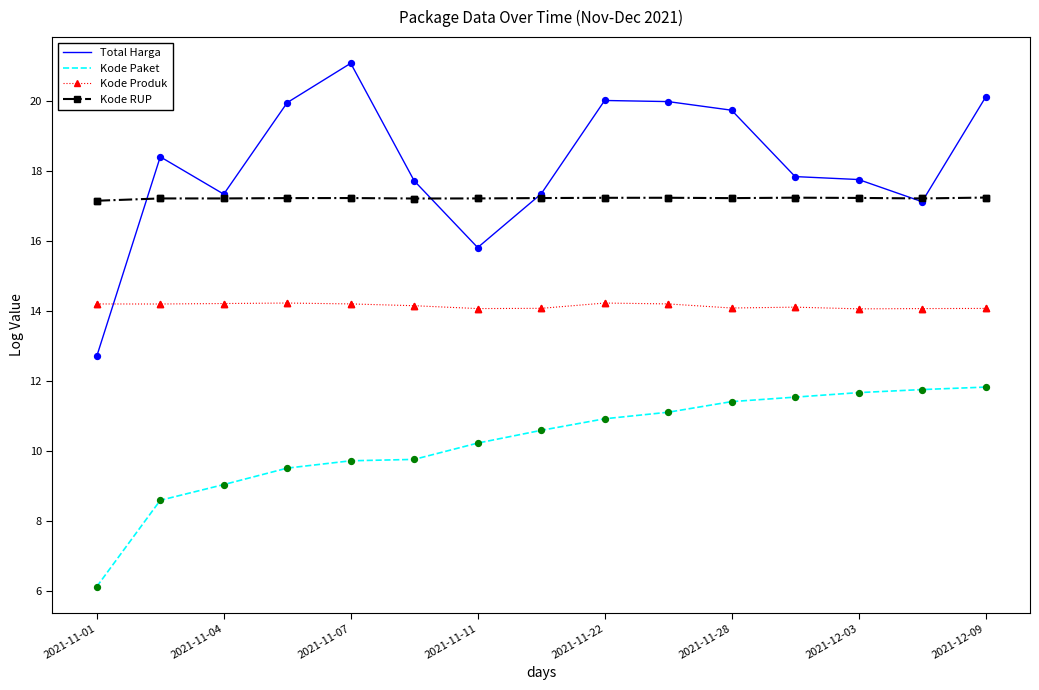

Which series has the largest total across all categories?

Total Harga